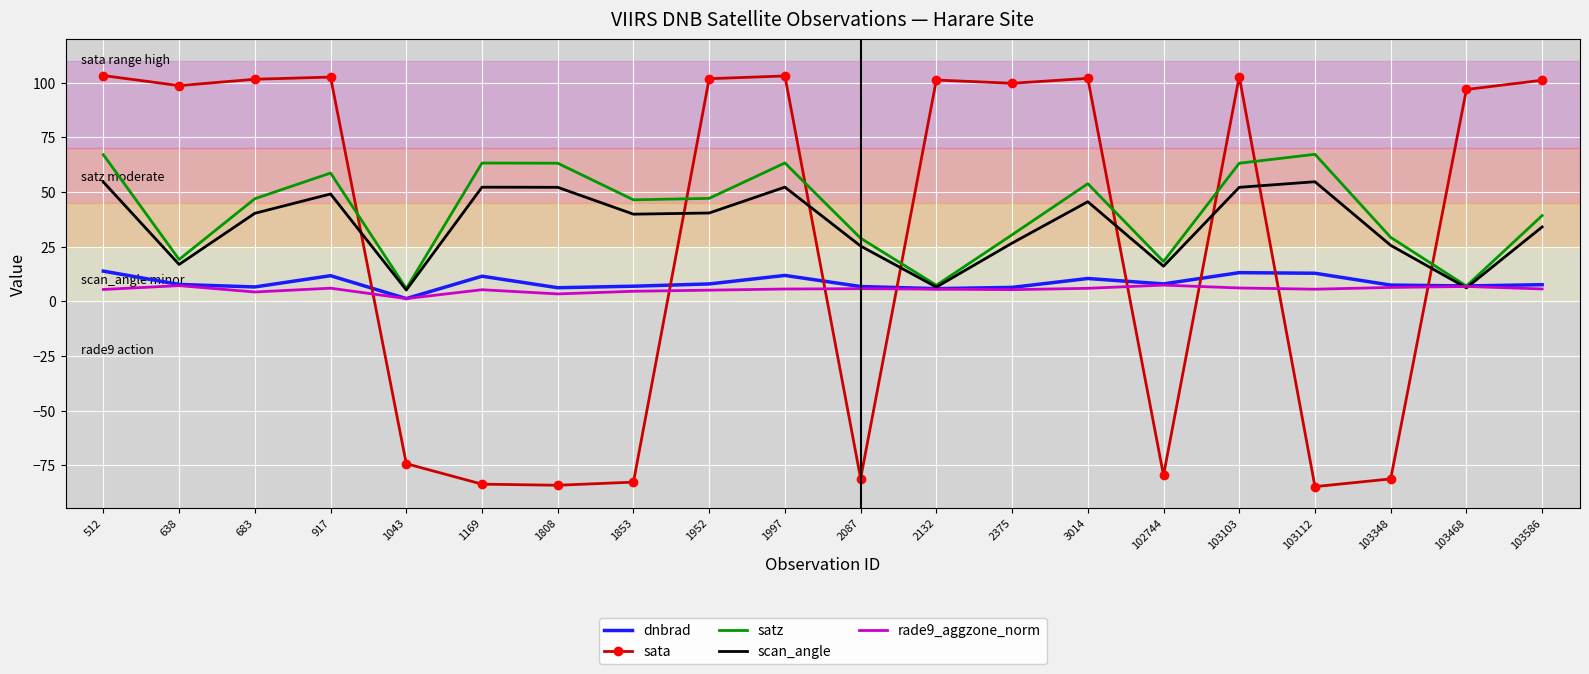

What is the difference between the satz values at 1853 and 2132?

39.1